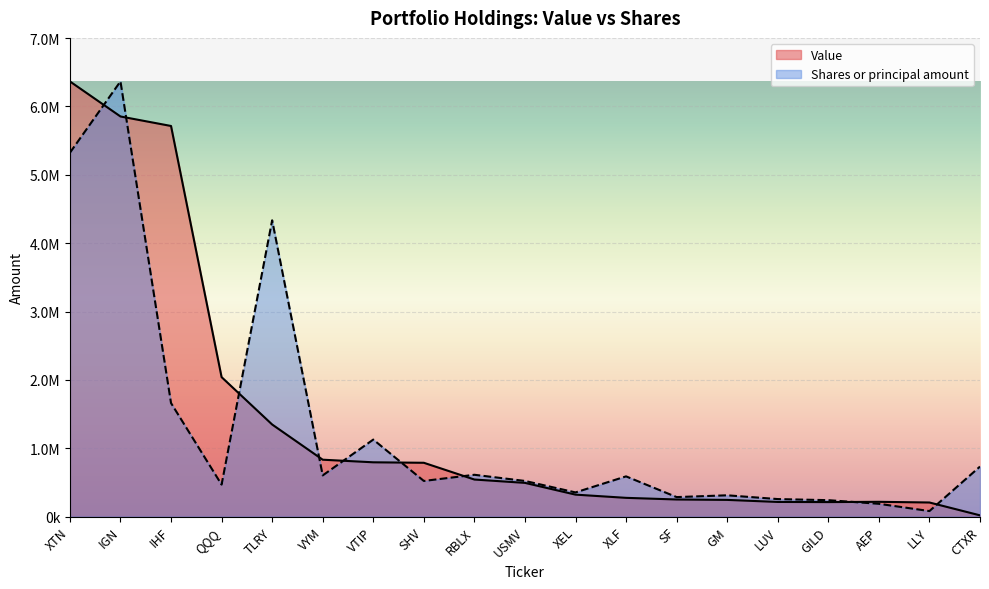

At how many categories does at least one series exceed 5409099?

3